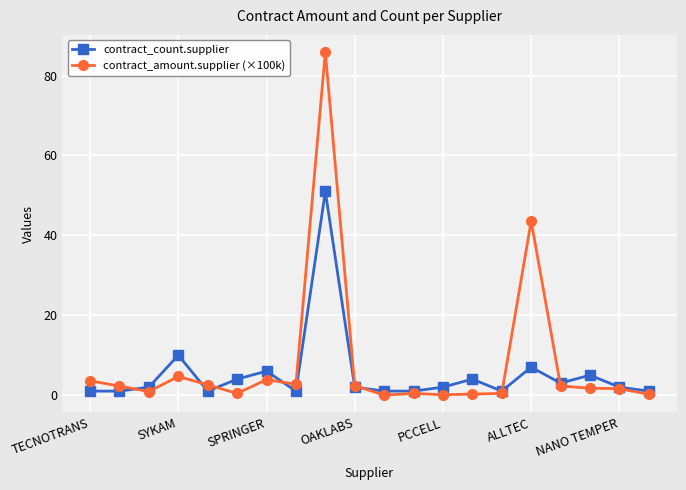

How many distinct data groups are displayed?

2